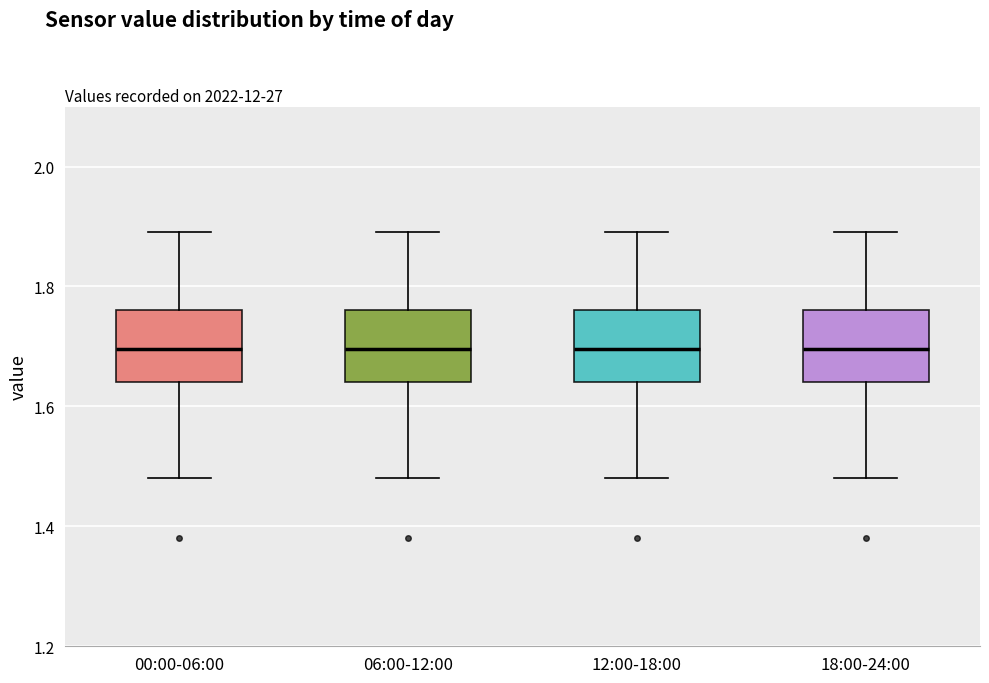

Reading left to right, read every box against the y-axis: the position of its median line, the range the box covers, and the ends of its whiskers. The values are not printed on the chart, so give them approximately, as read against the axis.

00:00-06:00: median 1.70, box 1.64 to 1.76, whiskers 1.48 to 1.90
06:00-12:00: median 1.70, box 1.64 to 1.76, whiskers 1.48 to 1.90
12:00-18:00: median 1.70, box 1.64 to 1.76, whiskers 1.48 to 1.90
18:00-24:00: median 1.70, box 1.64 to 1.76, whiskers 1.48 to 1.90